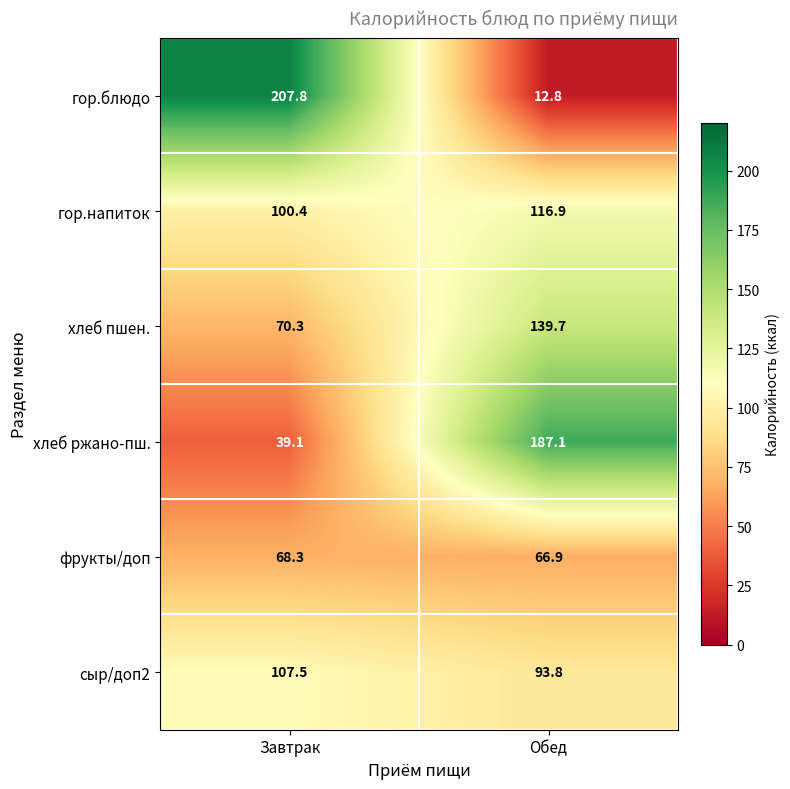

Reading right to left, transcribe all the data shown in this chart.

гор.блюдо: 12.8	207.8
гор.напиток: 116.9	100.4
хлеб пшен.: 139.7	70.3
хлеб ржано-пш.: 187.1	39.1
фрукты/доп: 66.9	68.3
сыр/доп2: 93.8	107.5